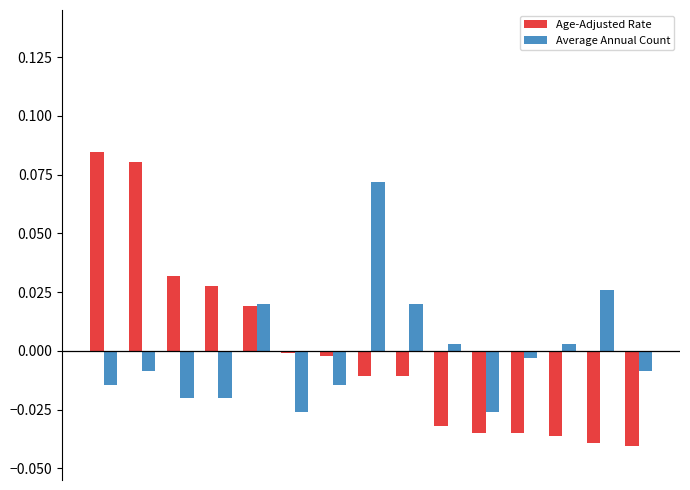

How many positive values does the Age-Adjusted Rate series have?

5